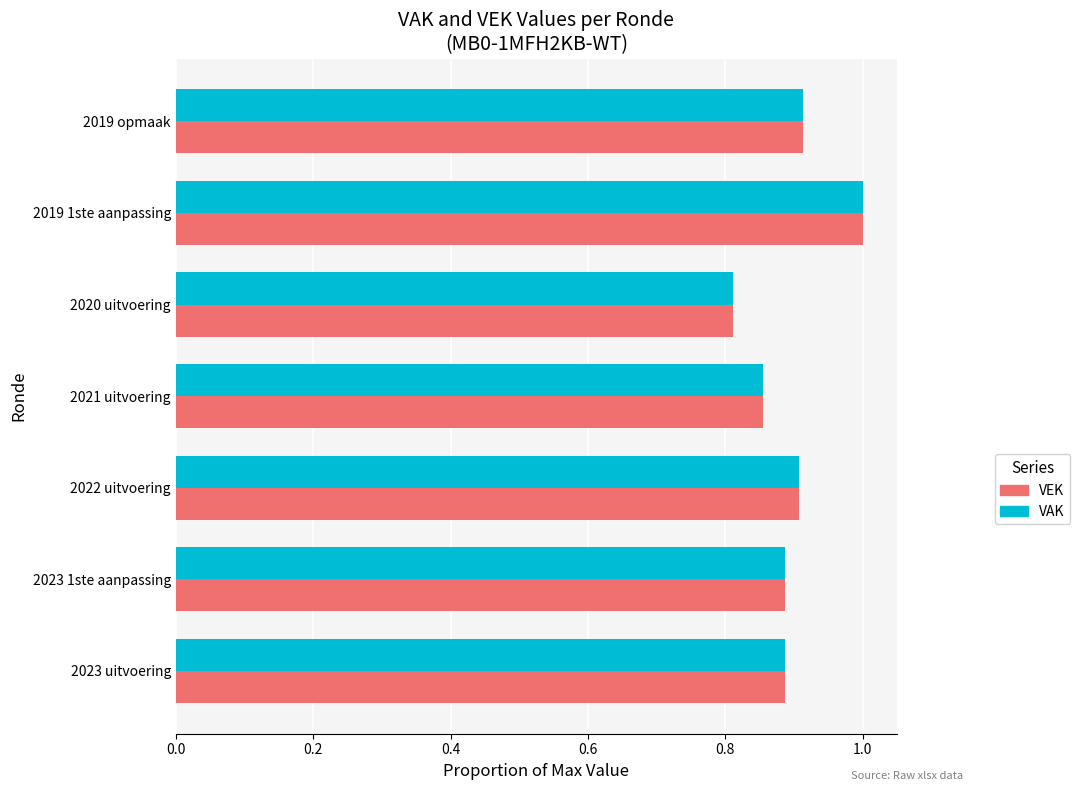

True or false: VEK has a value of 0.9 at 2023 uitvoering.

True